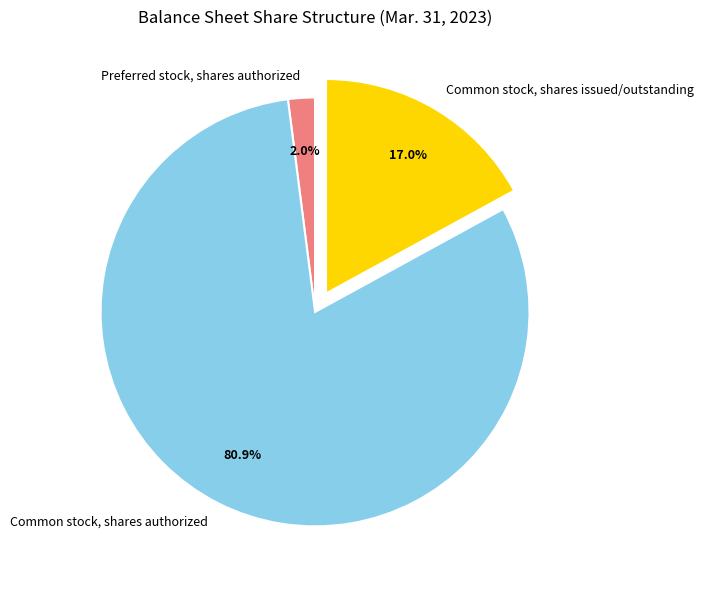

How many slices are in this pie chart?

3